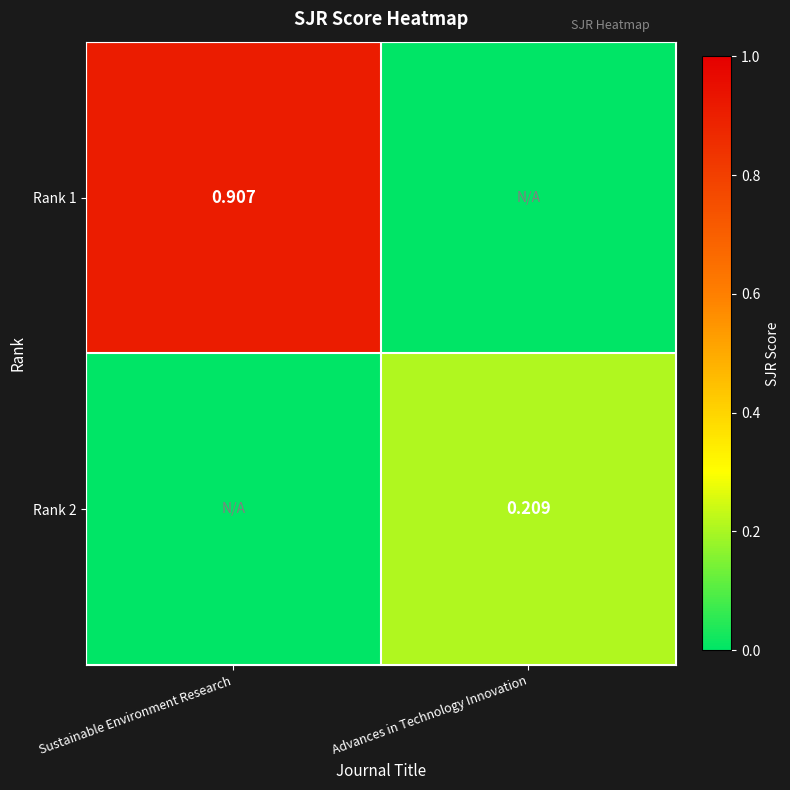

The Rank 1 series shows 0.3 at Advances in Technology Innovation. True or false?

False